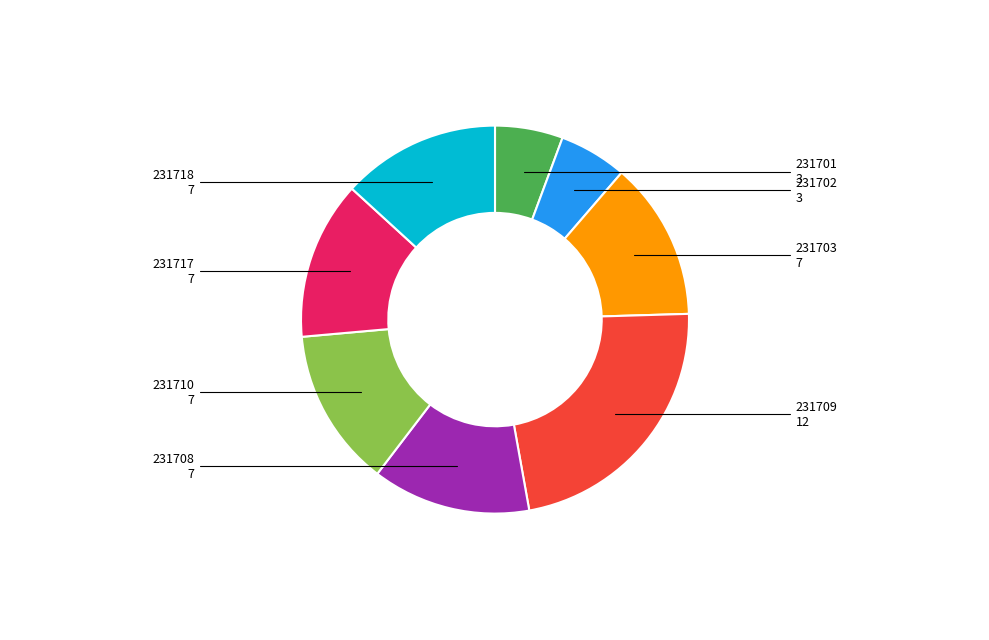

Does any single category account for the majority?

No